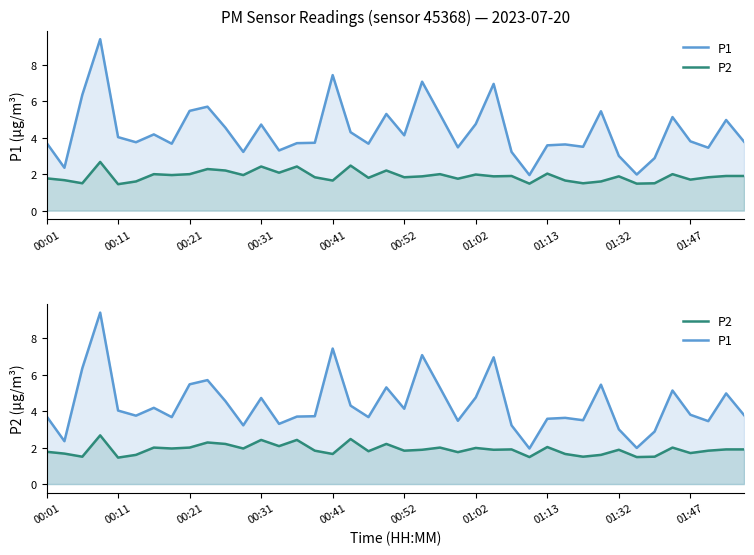

What are all the series names shown in the legend?

P1, P2